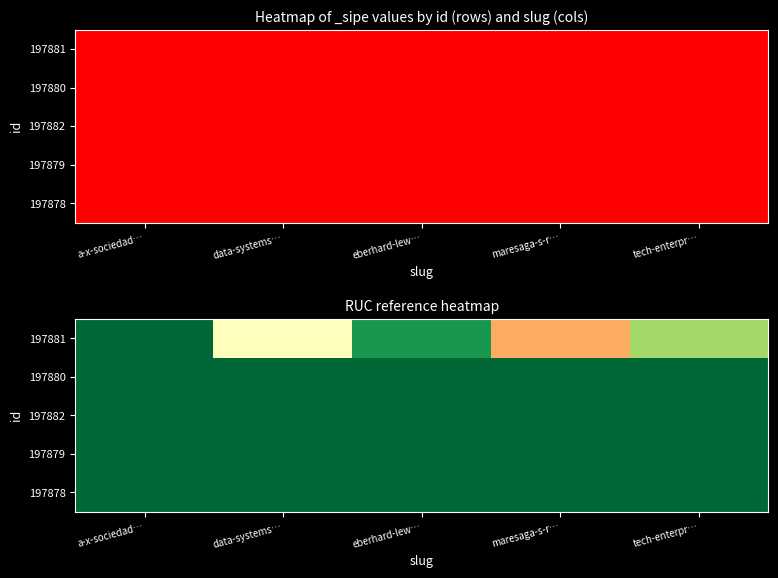

How many categories are shown in the chart?

5